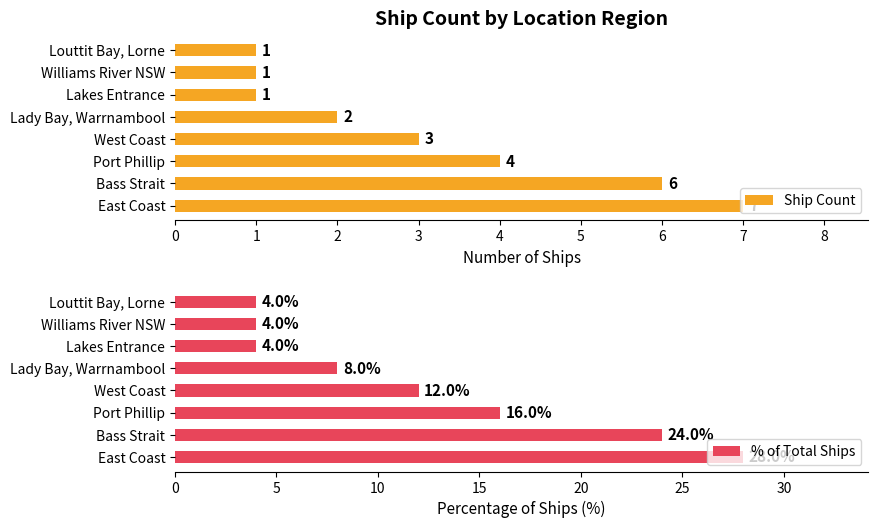

What value does the % of Total Ships series have at East Coast?

28.0